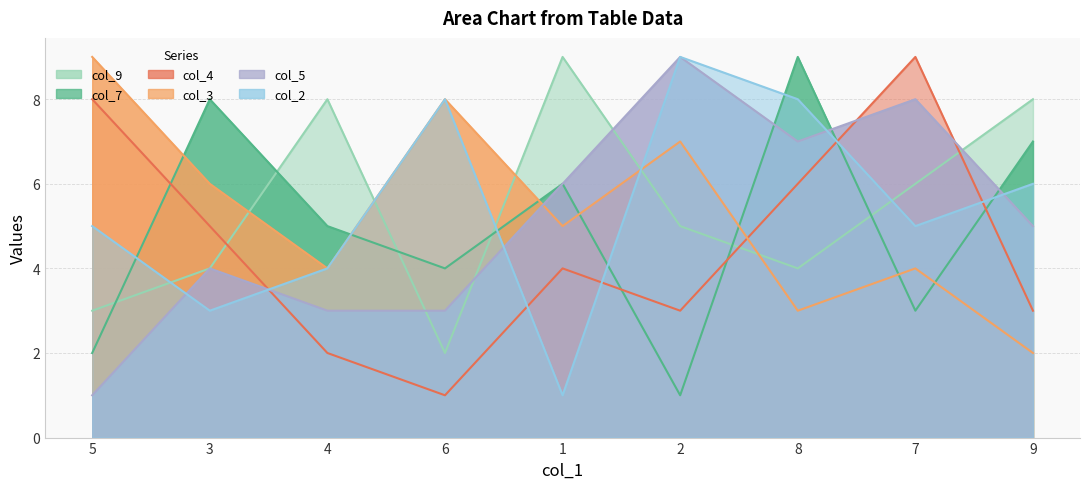

What is the difference between the maximum and second lowest values in the col_9 series?

6